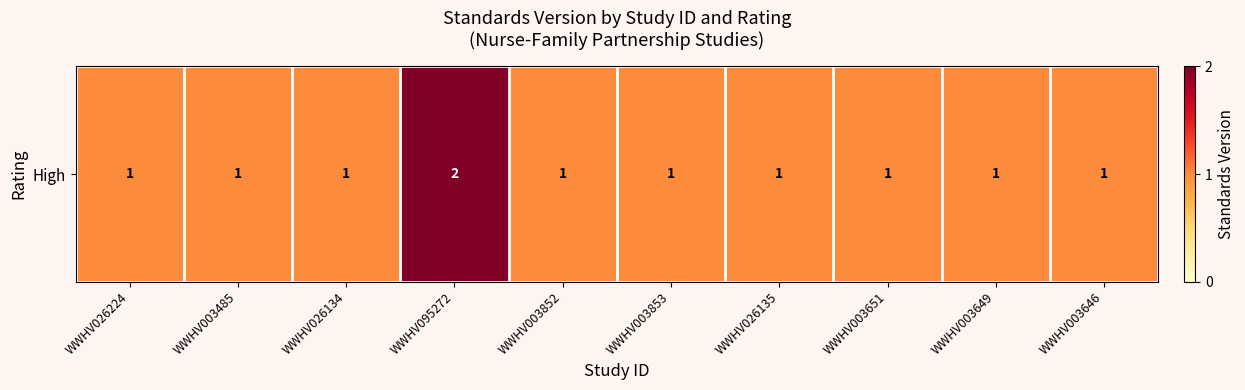

Reading right to left, extract all data points from this chart.

WWHV003646=1	WWHV003649=1	WWHV003651=1	WWHV026135=1	WWHV003853=1	WWHV003852=1	WWHV095272=2	WWHV026134=1	WWHV003485=1	WWHV026224=1